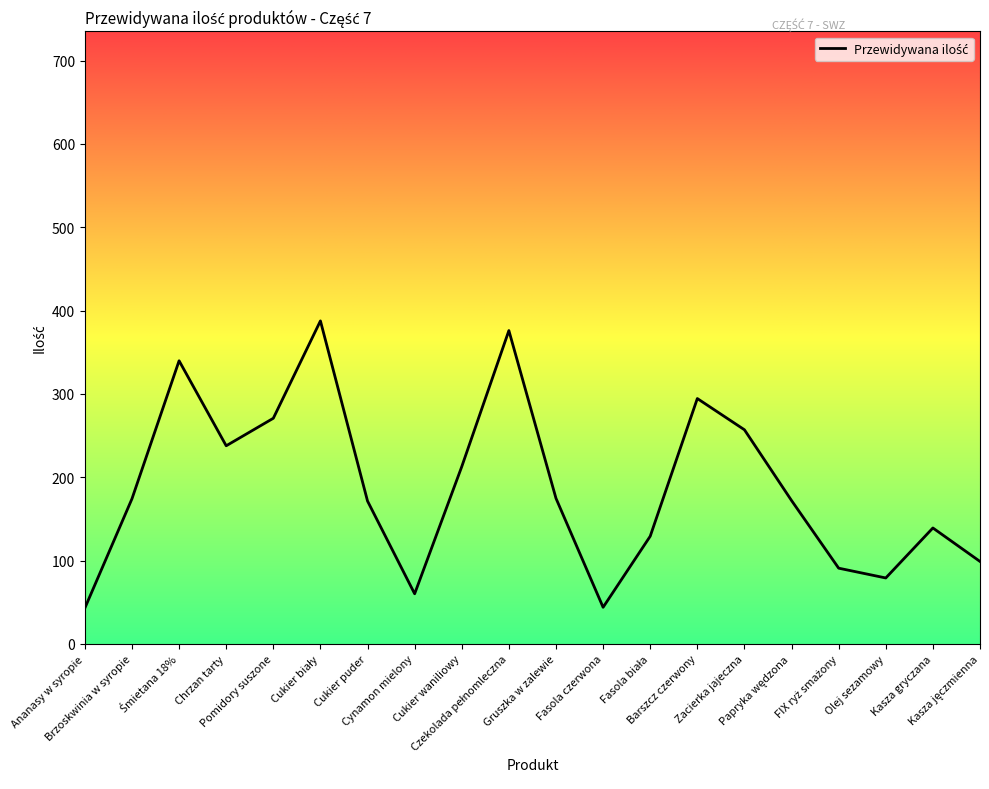

What is the maximum value shown in the chart?

387.6